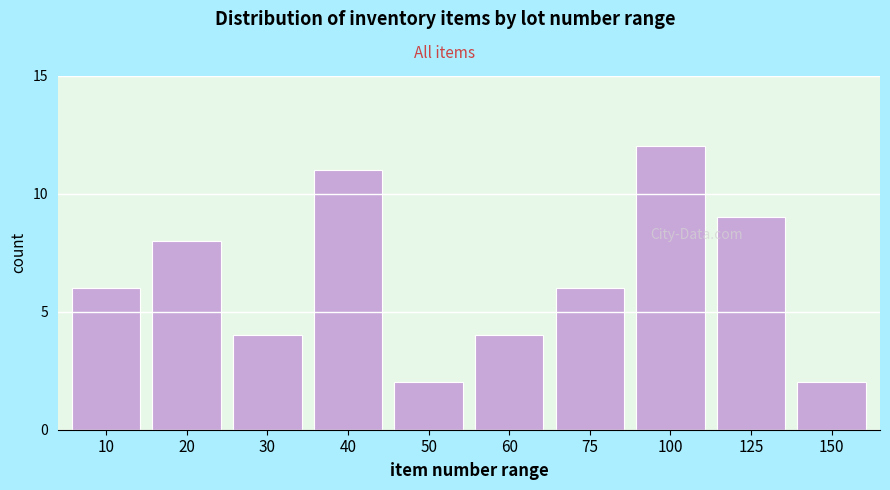

Reading left to right, what are all the values shown in this chart?

6	8	4	11	2	4	6	12	9	2